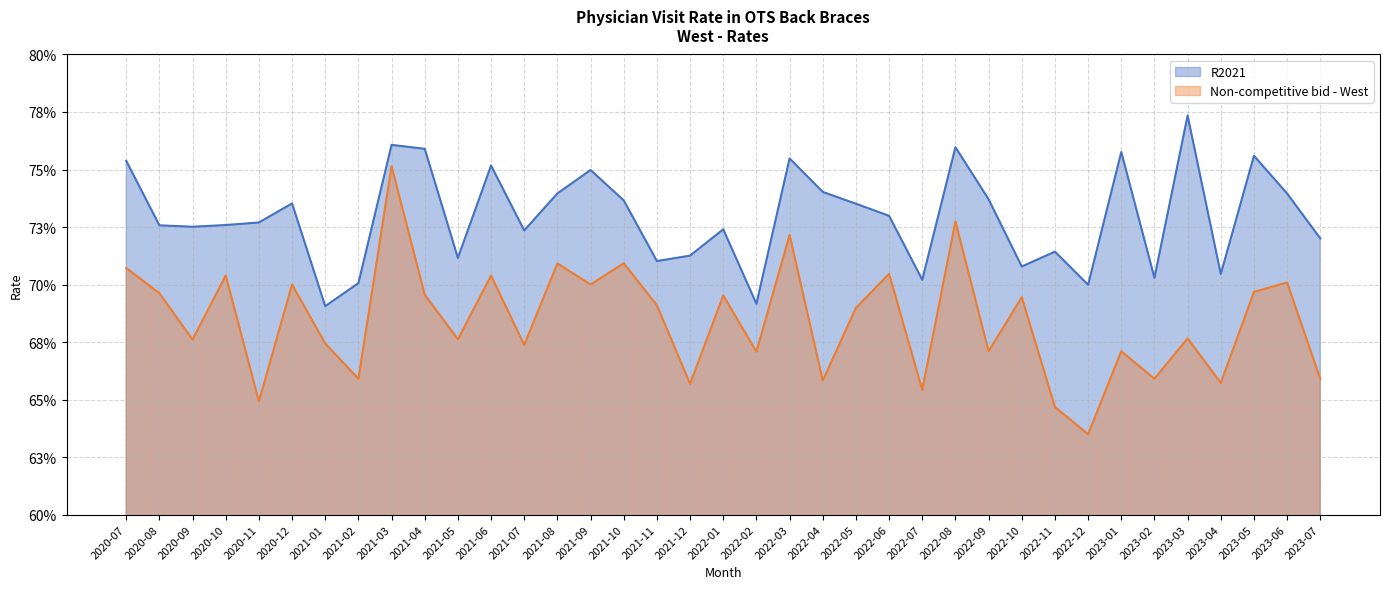

How many lines are shown in the chart?

2